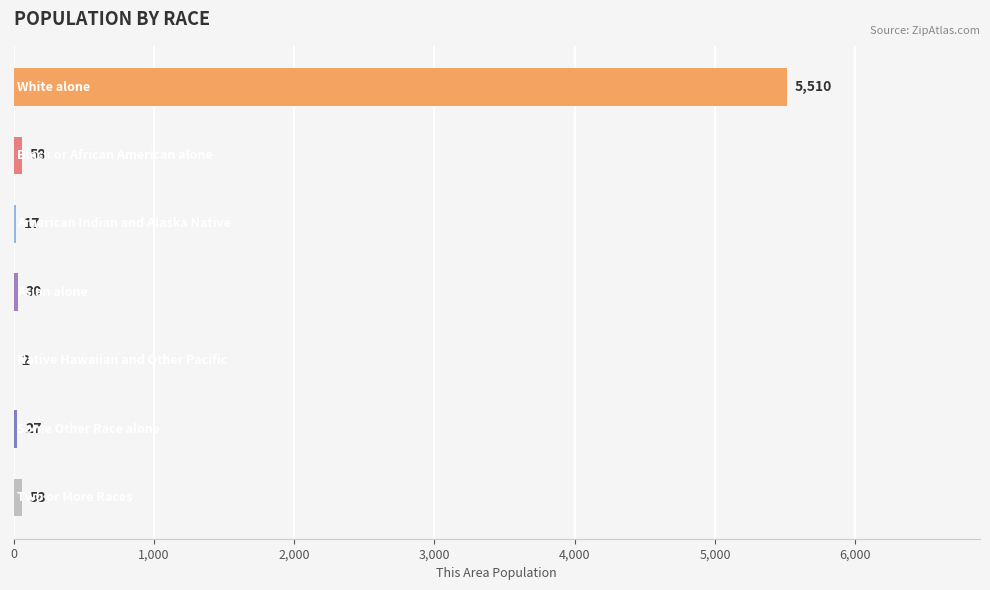

What is the sum of all values?

5702